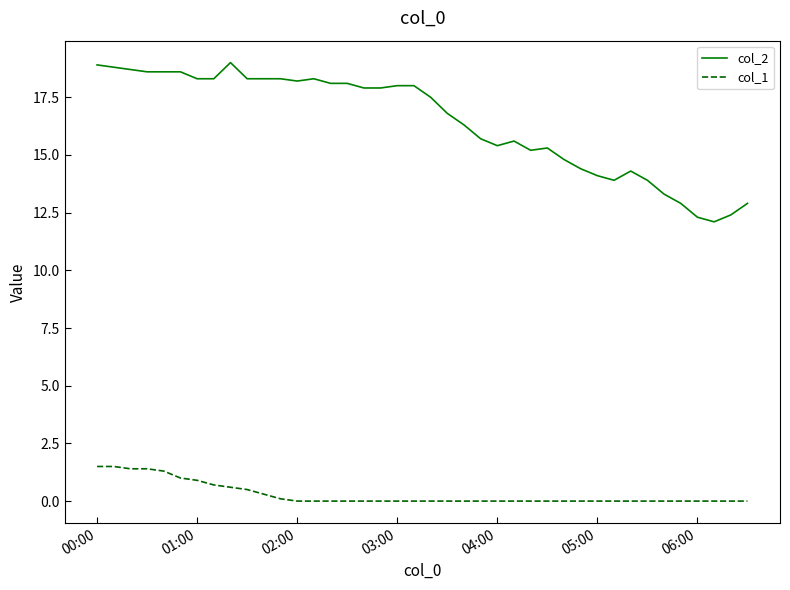

Which series has the widest spread of values?

col_2